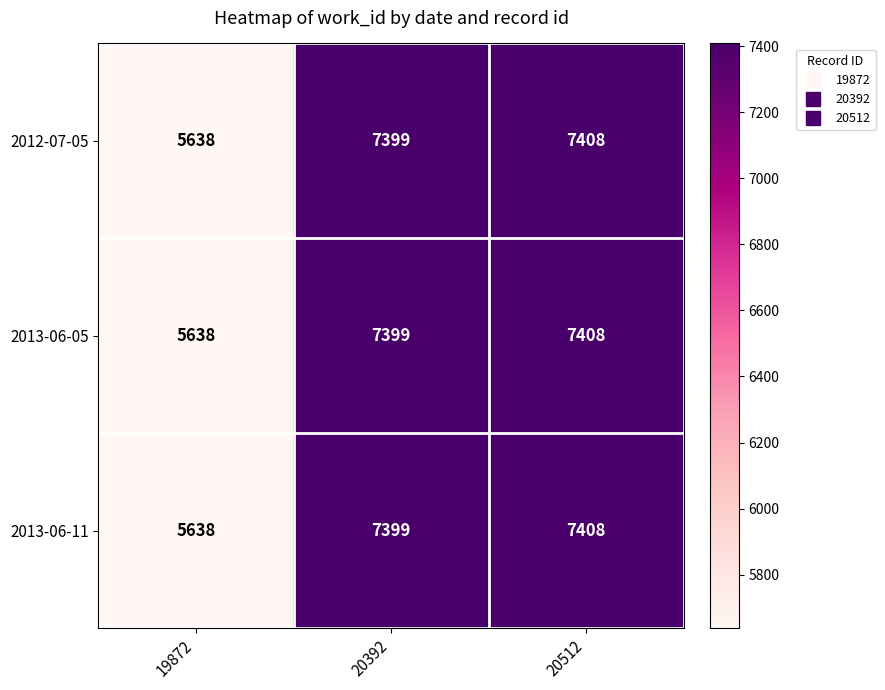

At which category is the sum across all series the highest?

20512